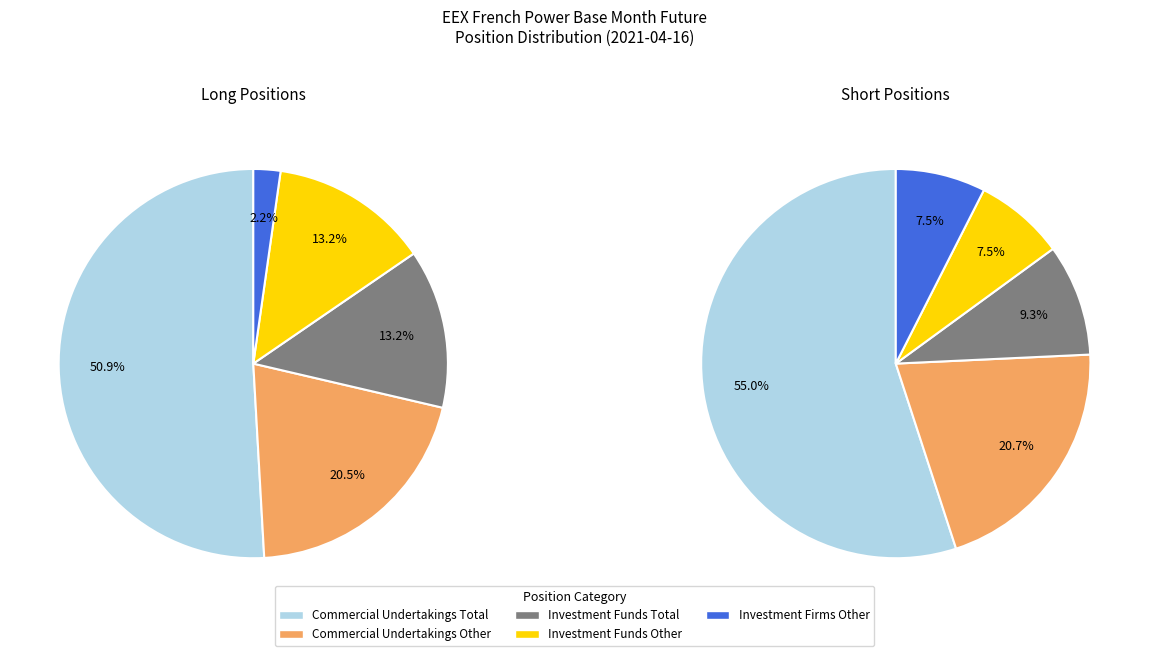

Count the number of slices in the pie.

5